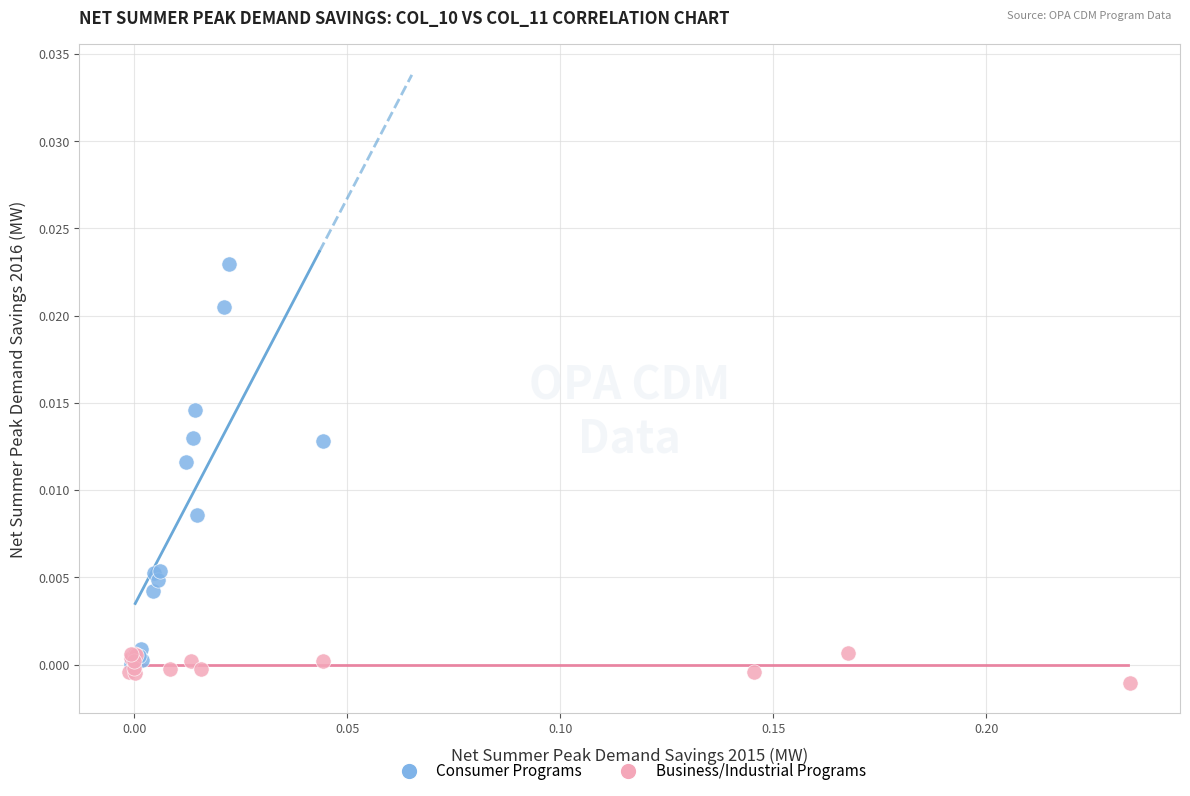

Which series has the largest Y range (max minus min)?

Consumer Programs